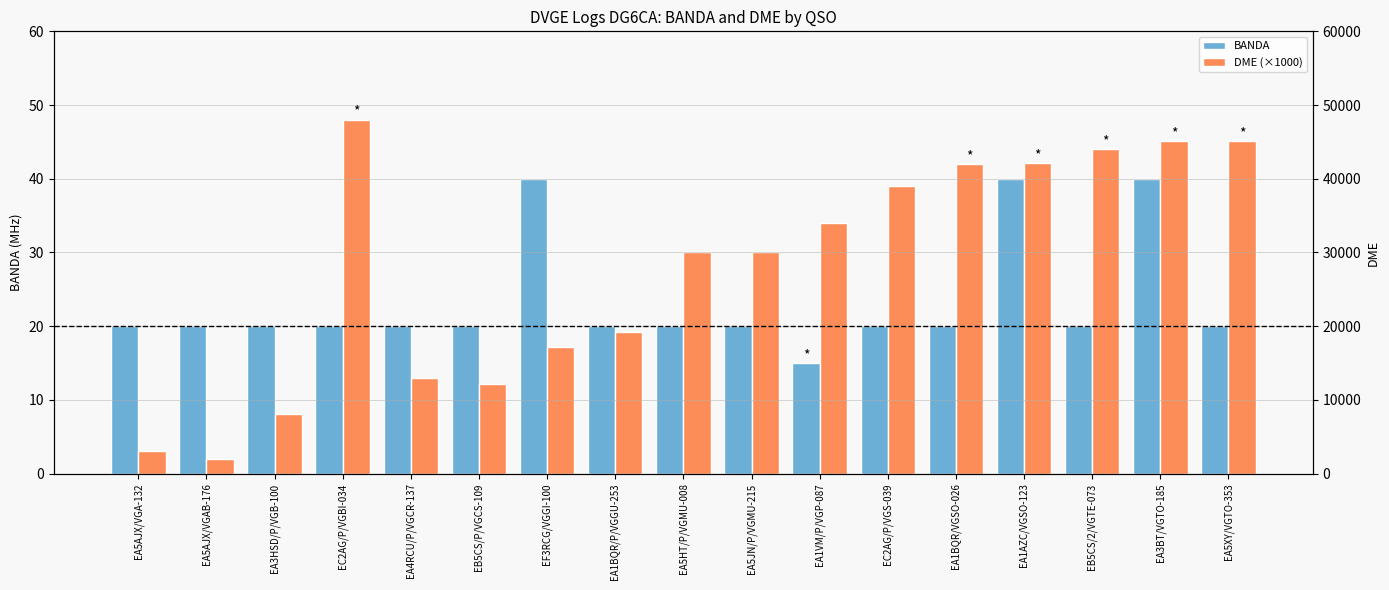

List the series in order of their overall mean, highest first.

DME (×1000), BANDA